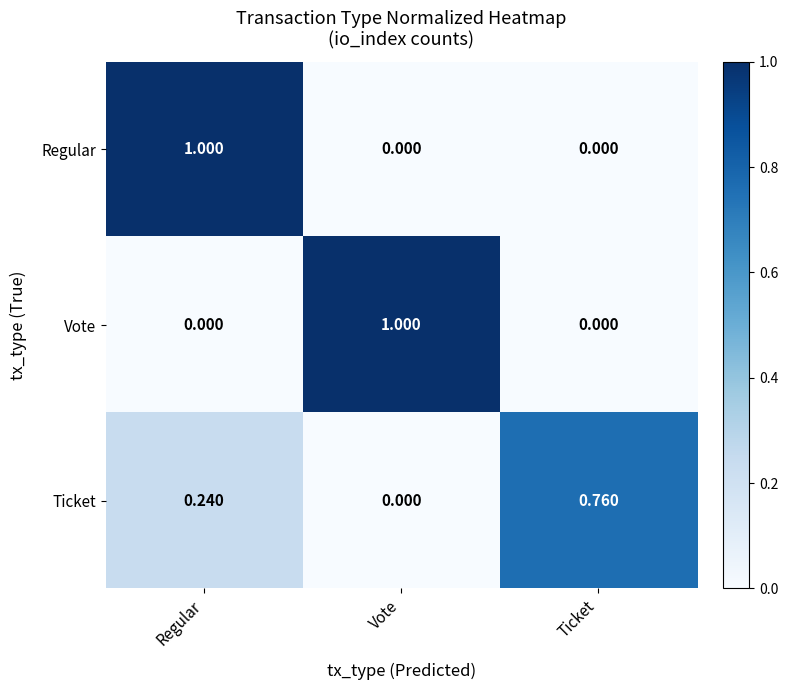

Which series changed the most between Vote and Ticket?

Vote